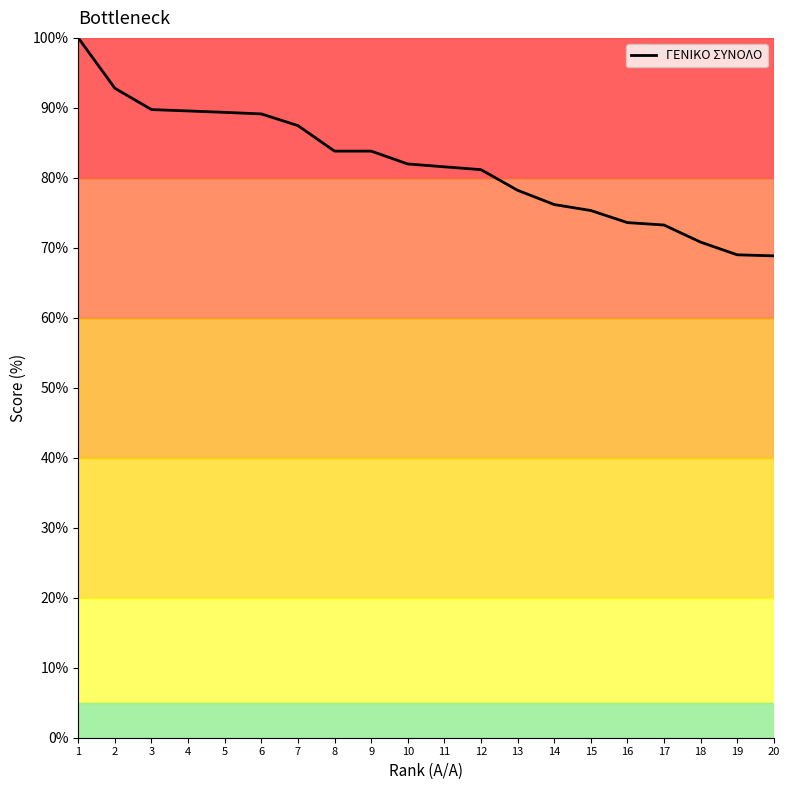

What is the minimum value shown in the chart?

68.9